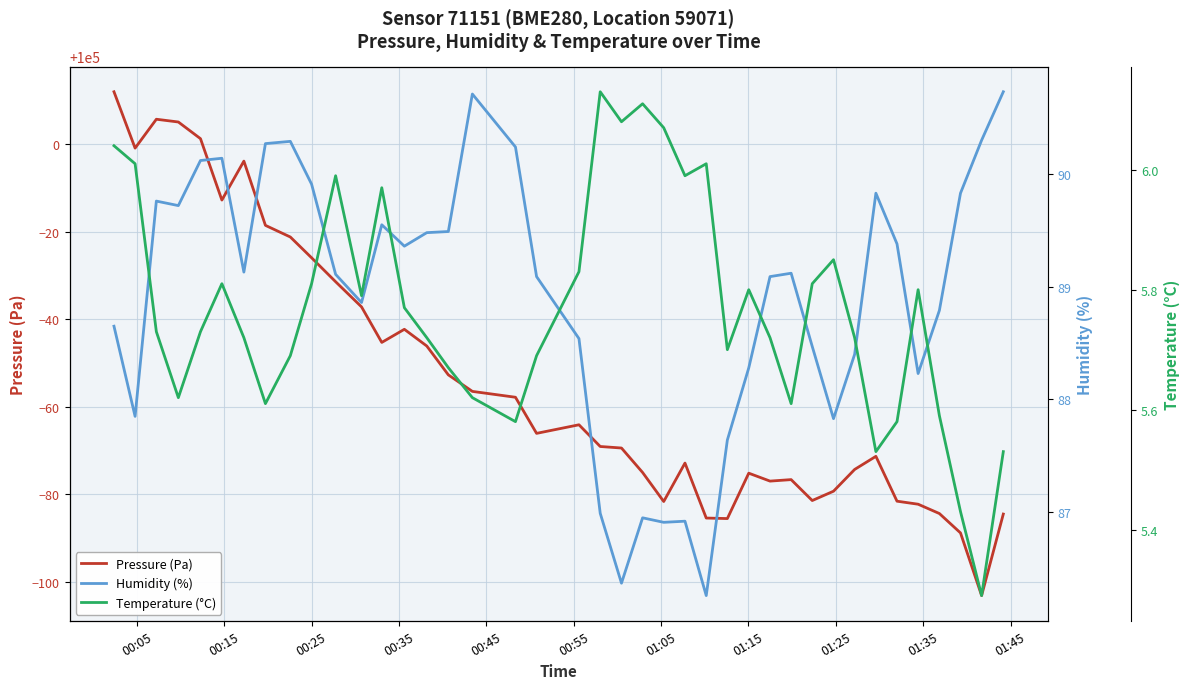

True or false: Humidity (%) and Temperature (°C) intersect in this chart.

False